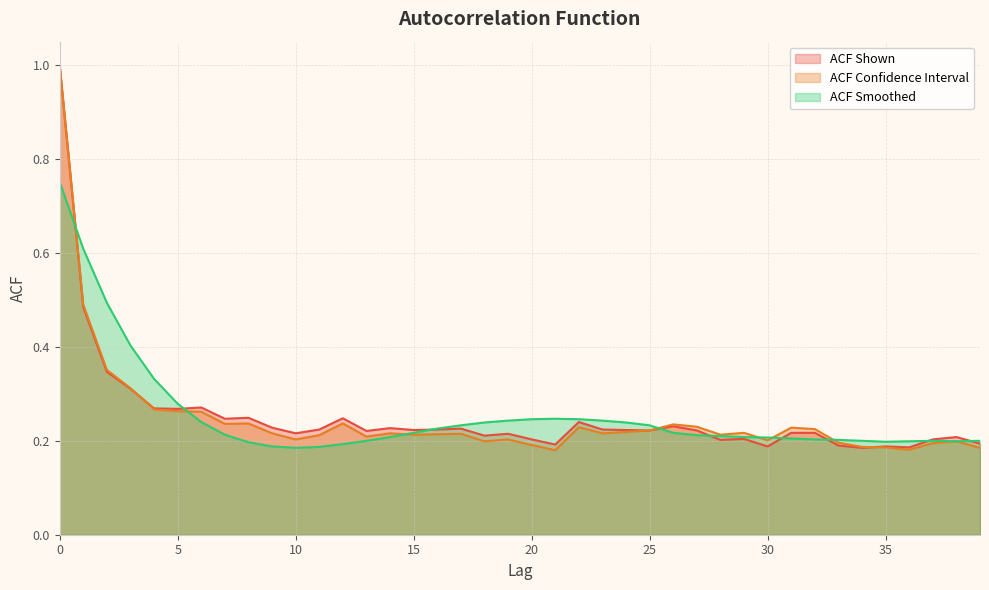

At which label is acf_shown closest to 0?

34